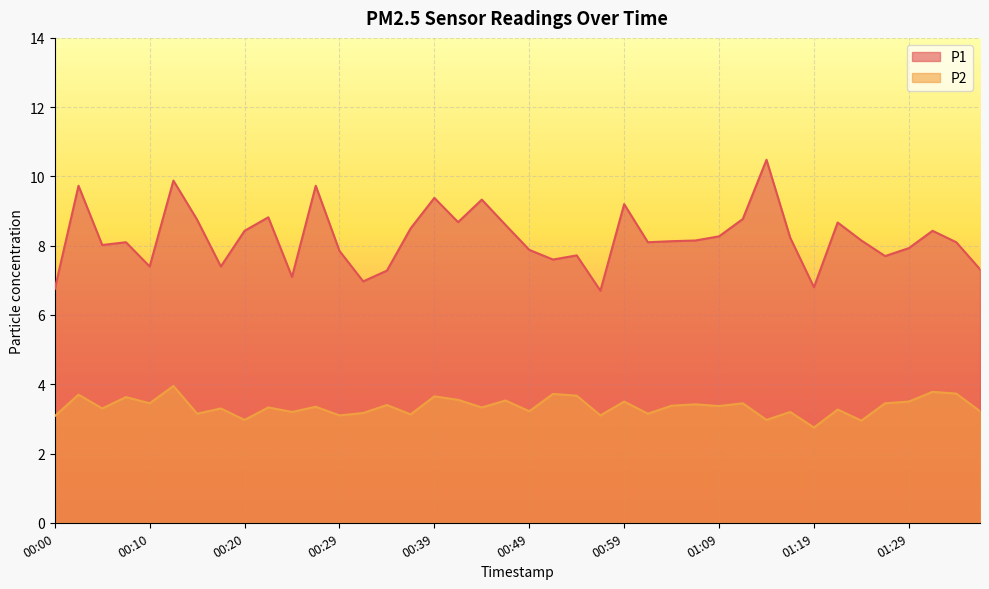

Reading right to left, what are all the values shown in this chart?

P1: 01:36=7.3	01:34=8.1	01:32=8.4	01:29=7.9	01:27=7.7	01:24=8.2	01:21=8.7	01:19=6.8	01:16=8.2	01:14=10.5	01:11=8.8	01:09=8.3	01:06=8.2	01:04=8.1	01:01=8.1	00:59=9.2	00:56=6.7	00:54=7.7	00:51=7.6	00:49=7.9	00:47=8.6	00:44=9.3	00:42=8.7	00:39=9.4	00:37=8.5	00:34=7.3	00:32=7.0	00:29=7.8	00:27=9.7	00:24=7.1	00:22=8.8	00:20=8.4	00:17=7.4	00:15=8.8	00:12=9.9	00:10=7.4	00:07=8.1	00:05=8.0	00:02=9.7	00:00=6.8
P2: 01:36=3.2	01:34=3.7	01:32=3.8	01:29=3.5	01:27=3.5	01:24=3.0	01:21=3.3	01:19=2.8	01:16=3.2	01:14=3.0	01:11=3.5	01:09=3.4	01:06=3.4	01:04=3.4	01:01=3.1	00:59=3.5	00:56=3.1	00:54=3.7	00:51=3.7	00:49=3.2	00:47=3.5	00:44=3.3	00:42=3.5	00:39=3.6	00:37=3.1	00:34=3.4	00:32=3.2	00:29=3.1	00:27=3.4	00:24=3.2	00:22=3.3	00:20=3.0	00:17=3.3	00:15=3.1	00:12=4.0	00:10=3.5	00:07=3.6	00:05=3.3	00:02=3.7	00:00=3.1